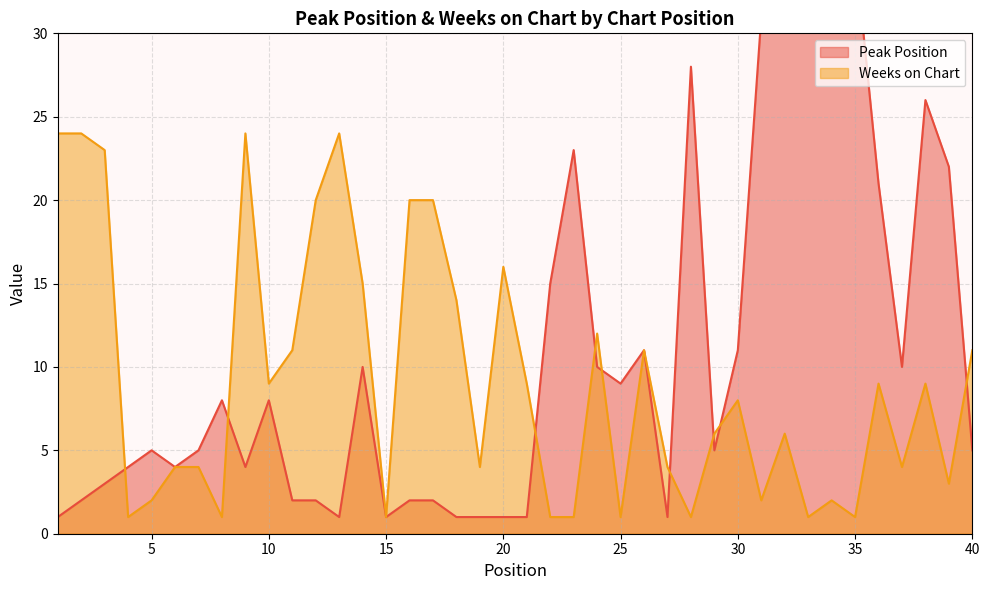

Which has a higher value, 31 or 21?

31